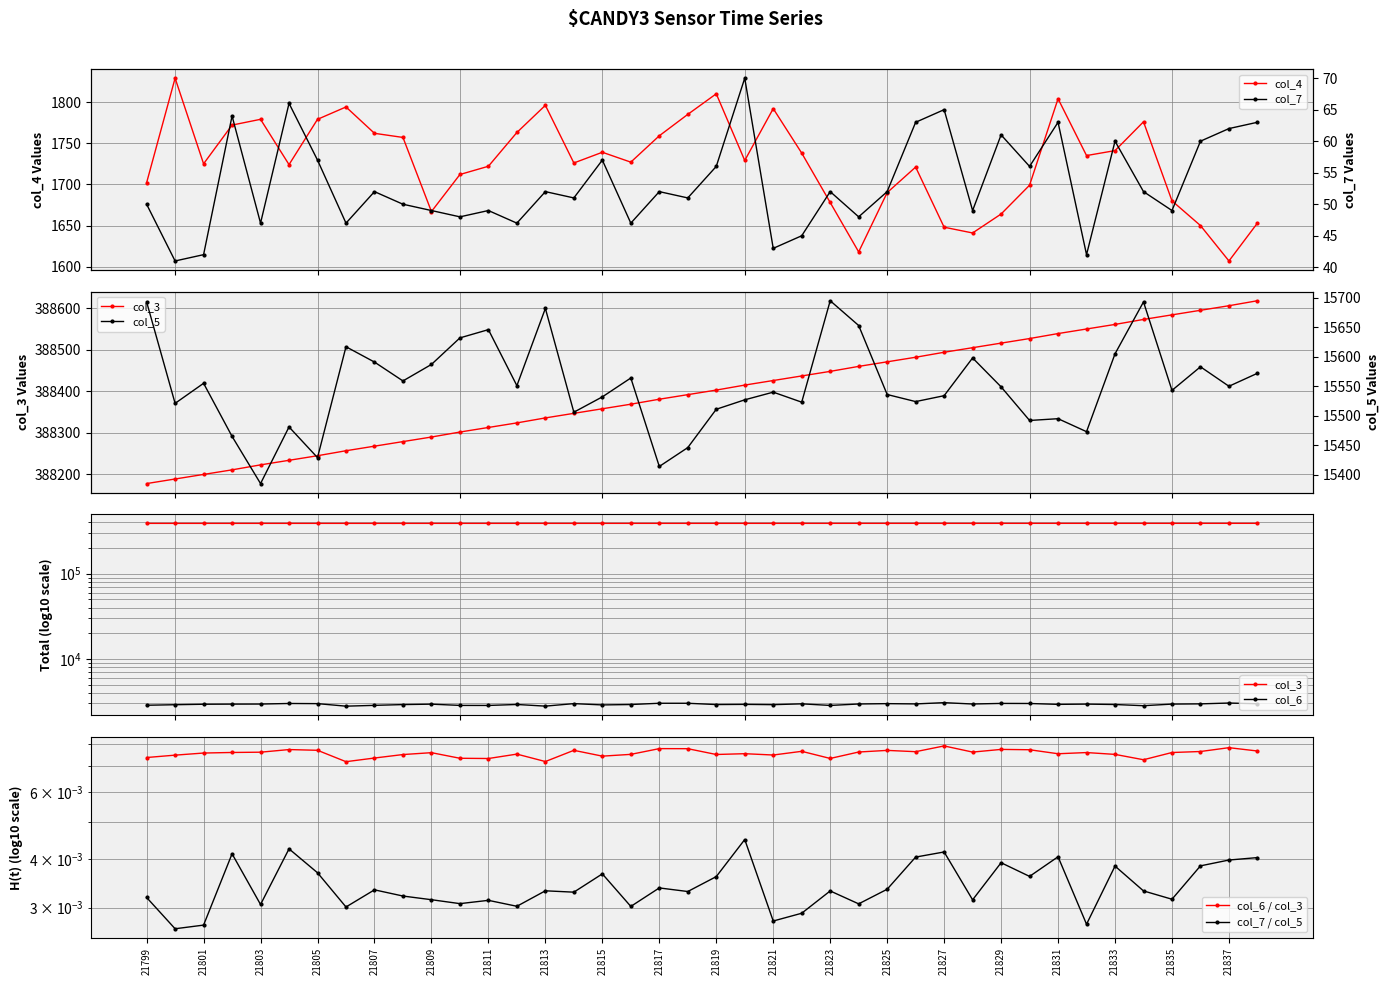

Is this an area chart (filled region under the line)?

No